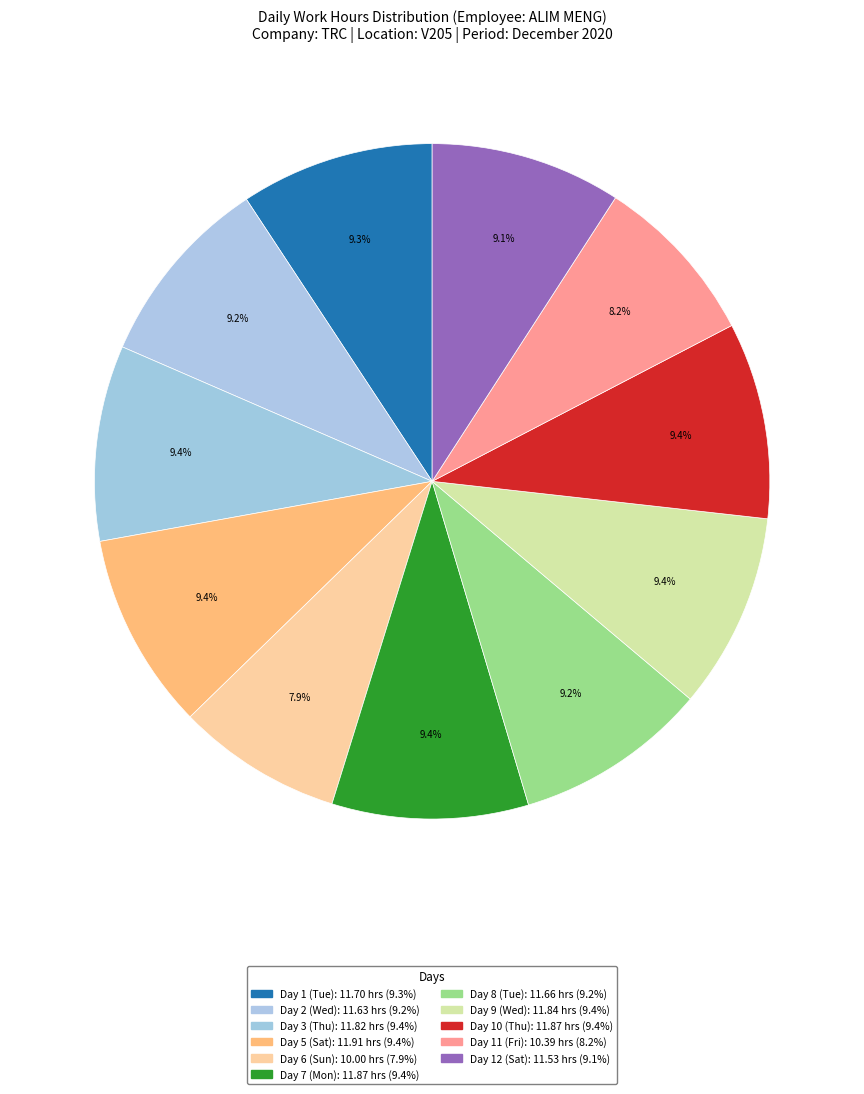

How many segments does this pie chart have?

11